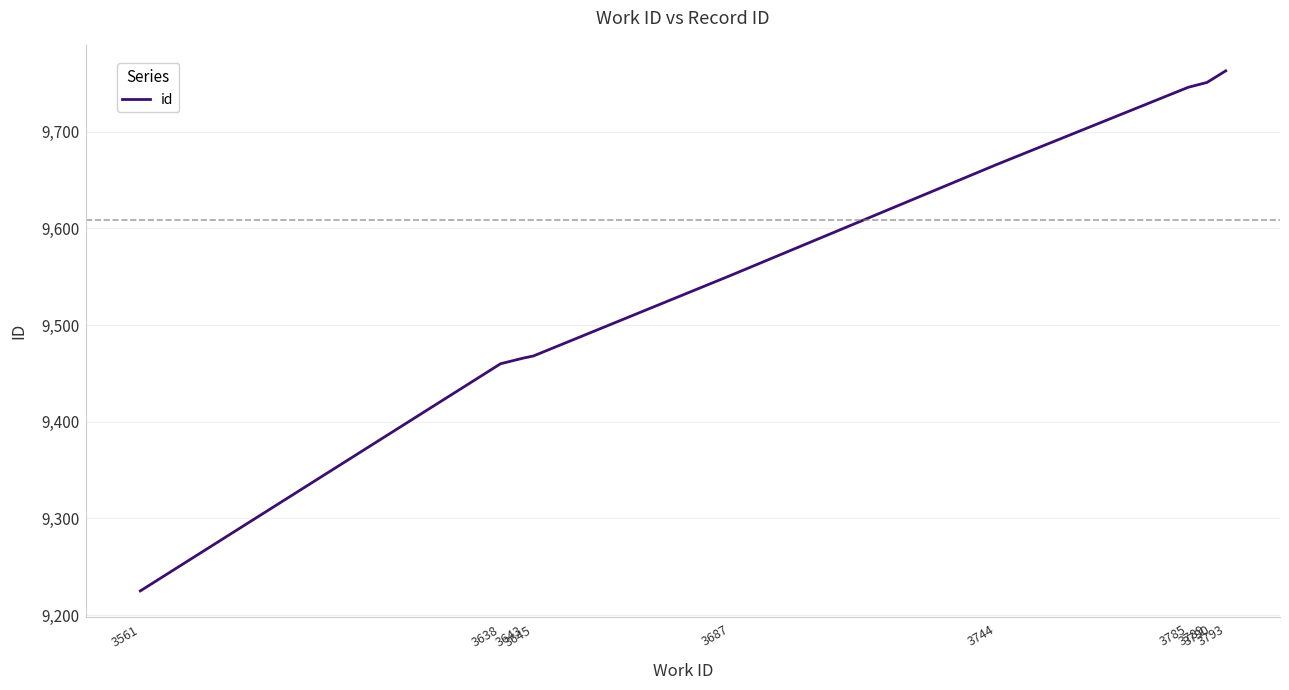

What is the difference between the maximum and second lowest values?

303